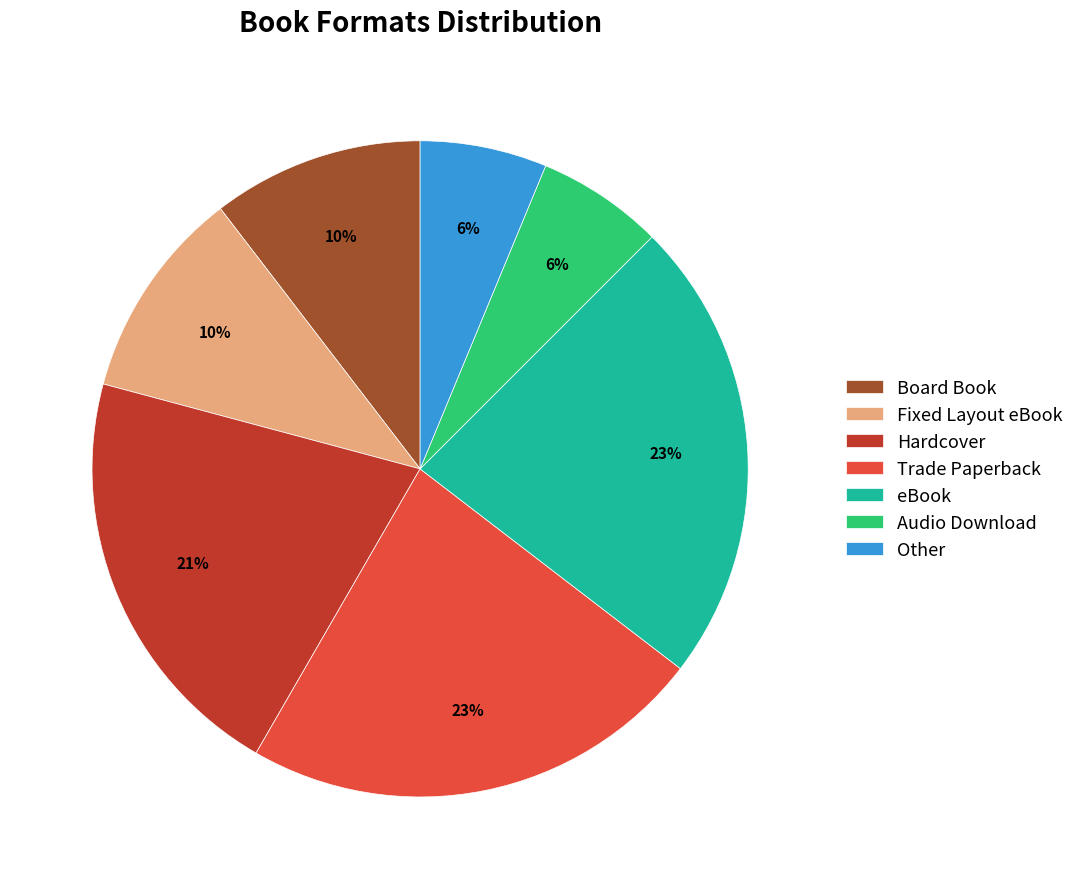

Is there a majority slice in this chart?

No